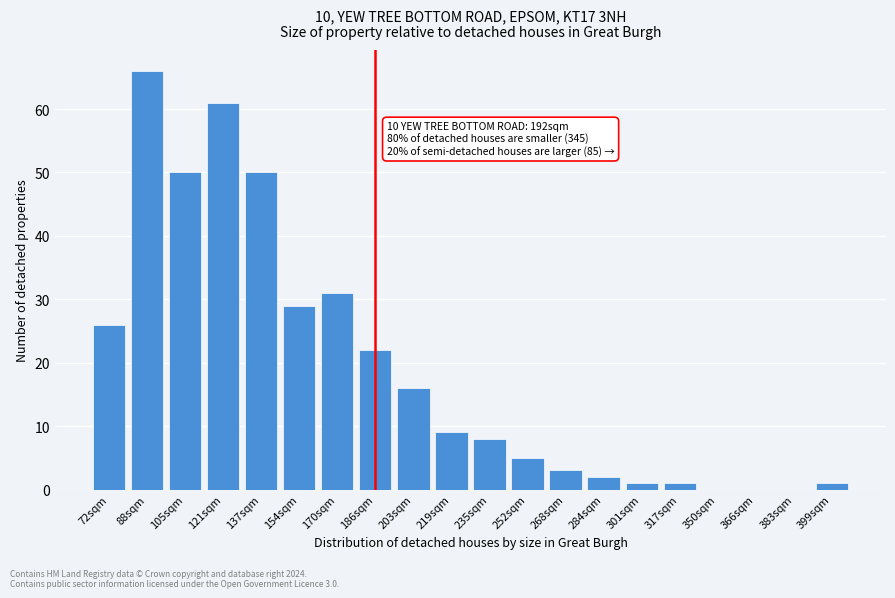

Reading left to right, transcribe all the data shown in this chart.

72sqm=26	88sqm=66	105sqm=50	121sqm=61	137sqm=50	154sqm=29	170sqm=31	186sqm=22	203sqm=16	219sqm=9	235sqm=8	252sqm=5	268sqm=3	284sqm=2	301sqm=1	317sqm=1	350sqm=0	366sqm=0	383sqm=0	399sqm=1